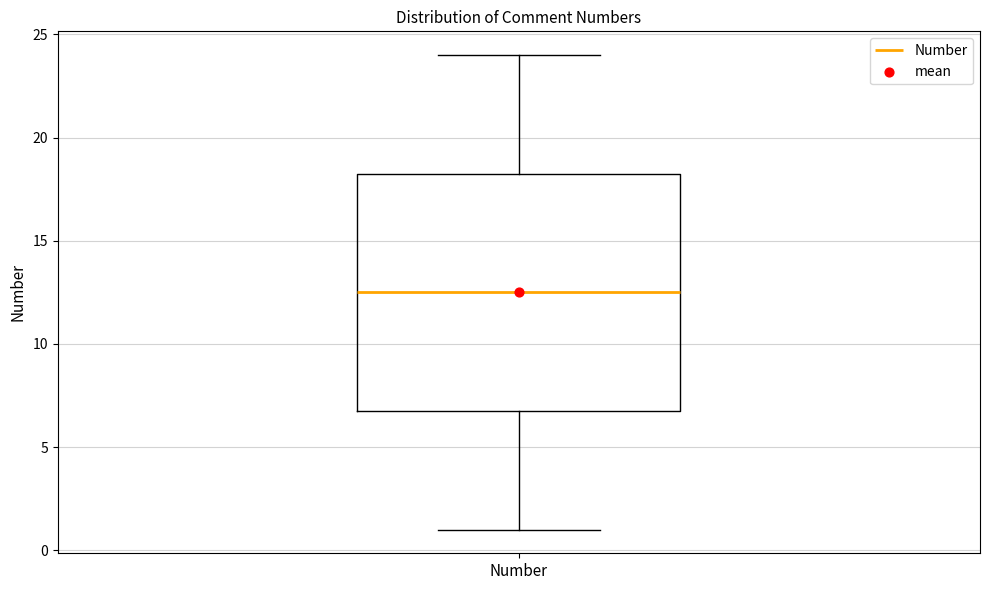

Read this box plot against the y-axis: the position of the median line, the range covered by the box, and the ends of both whiskers. The values are not printed on the chart, so give them approximately, as read against the axis.

median 12.5, box 7.0 to 18.5, whiskers 1.0 to 24.0